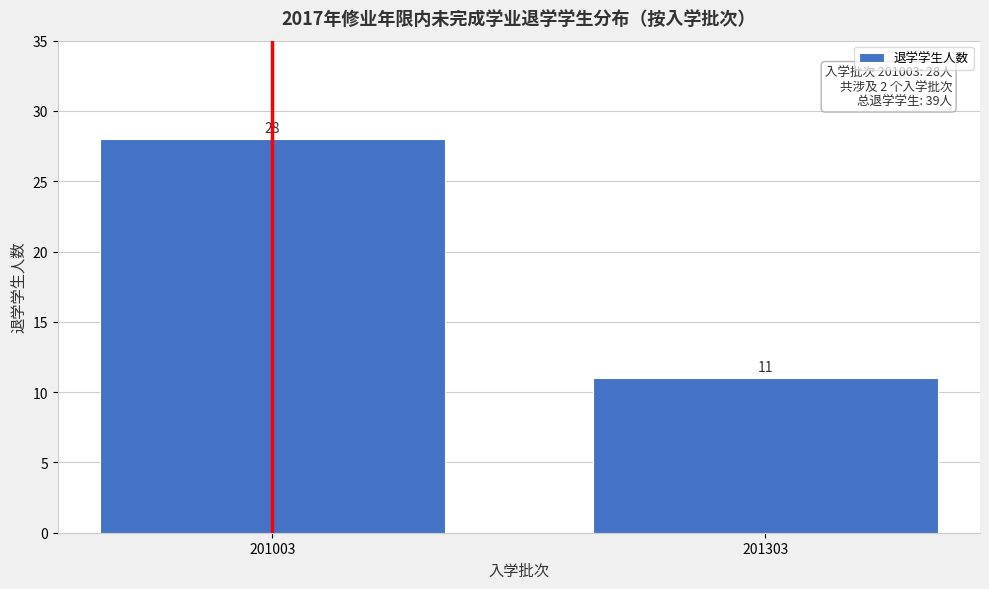

Reading right to left, what are all the values shown in this chart?

11	28